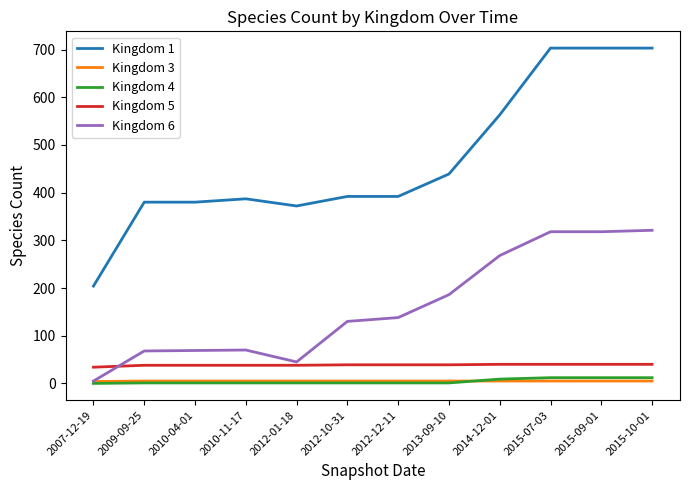

Which series has the largest total across all categories?

Kingdom 1